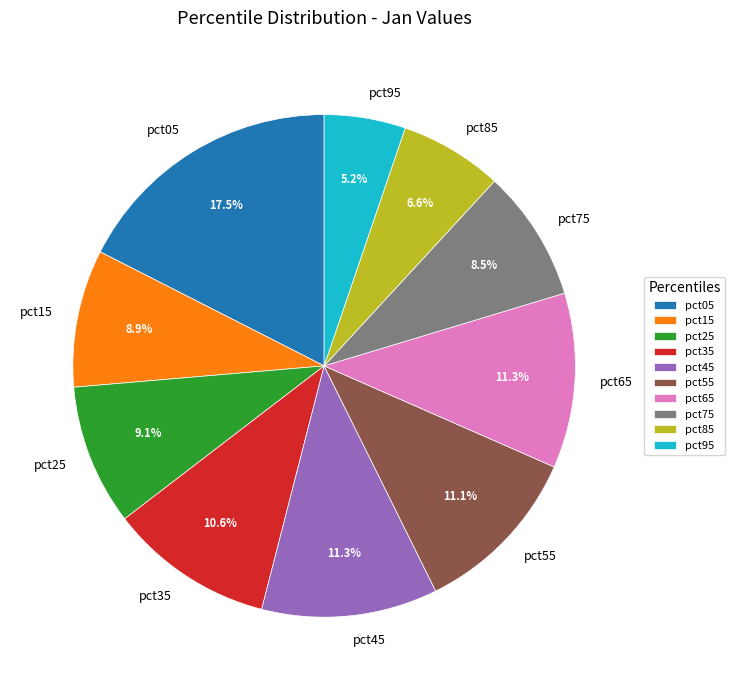

Which slice is the largest?

pct05